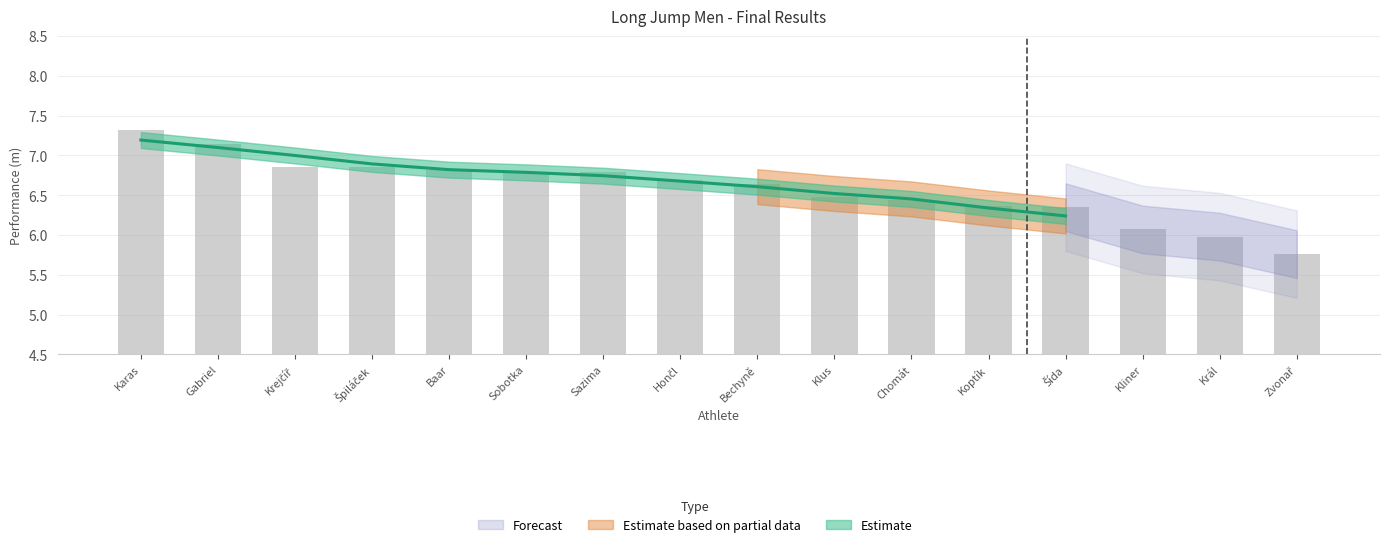

Is it true that the value at Sobotka is 2.5?

False